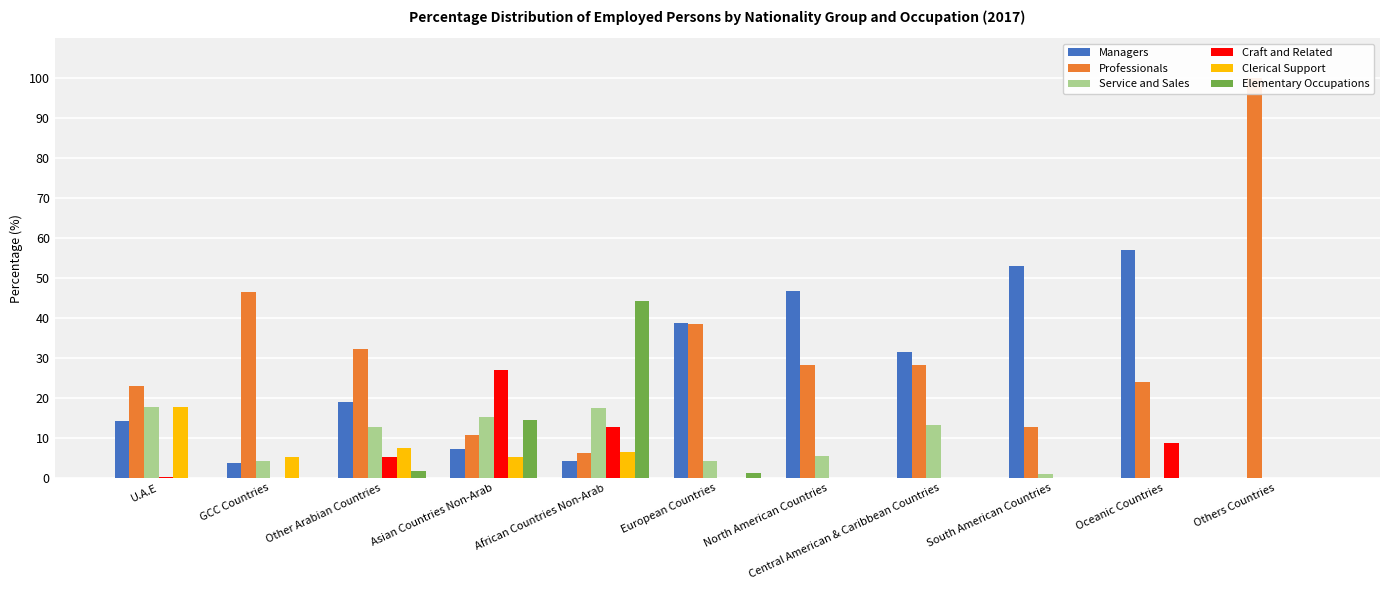

The Clerical Support series shows 3.8 at African Countries Non-Arab. True or false?

False